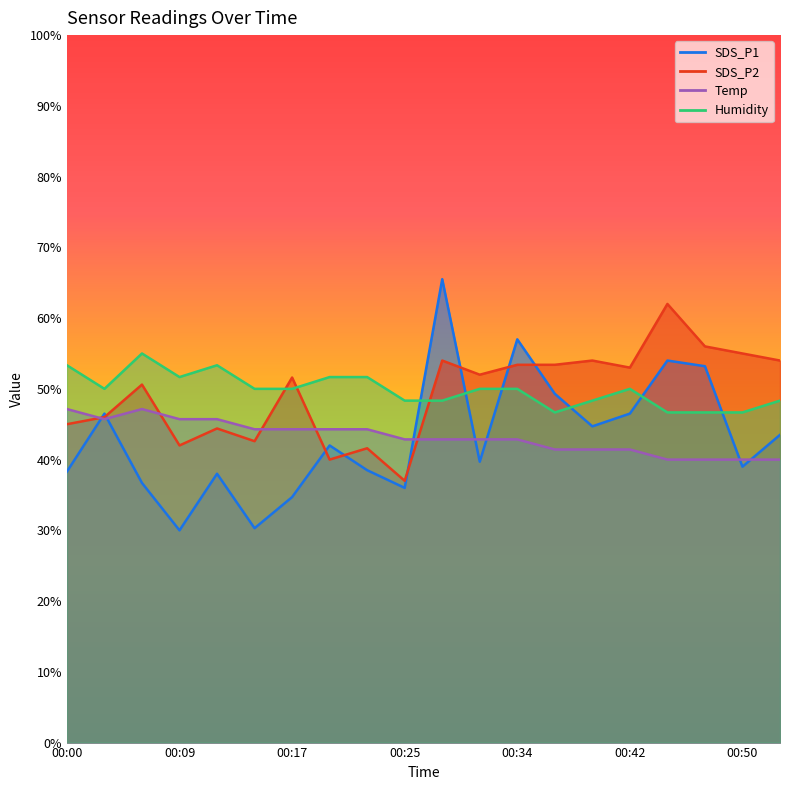

What is the approximate value of Humidity at 00:12?

53.3